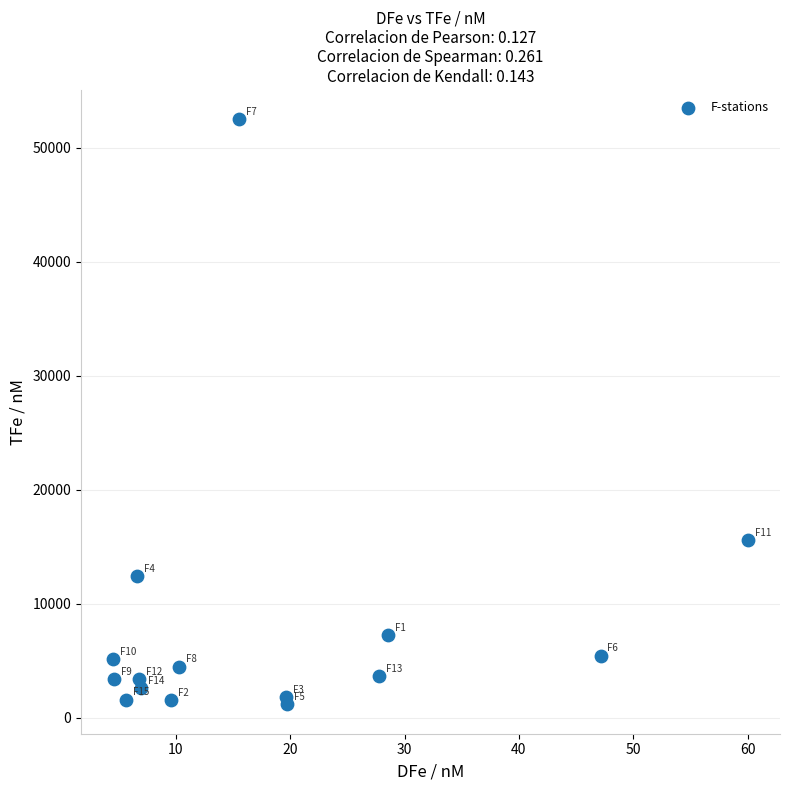

What is the range of Y values (max minus min)?

51320.4